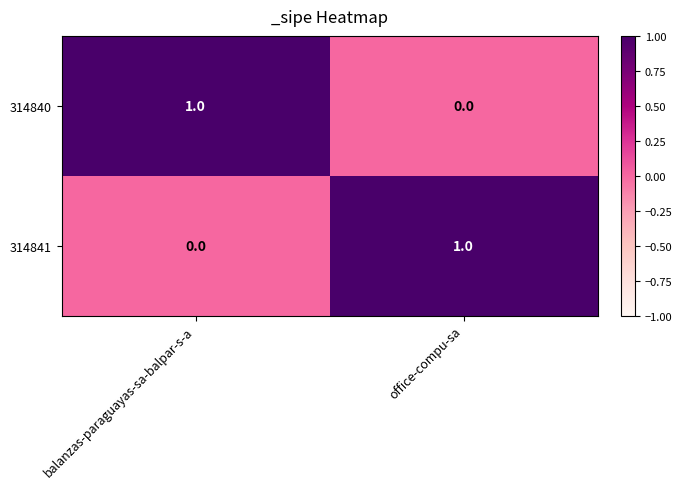

Reading left to right, transcribe all the data shown in this chart.

314840: balanzas-paraguayas-sa-balpar-s-a=1	office-compu-sa=0
314841: balanzas-paraguayas-sa-balpar-s-a=0	office-compu-sa=1